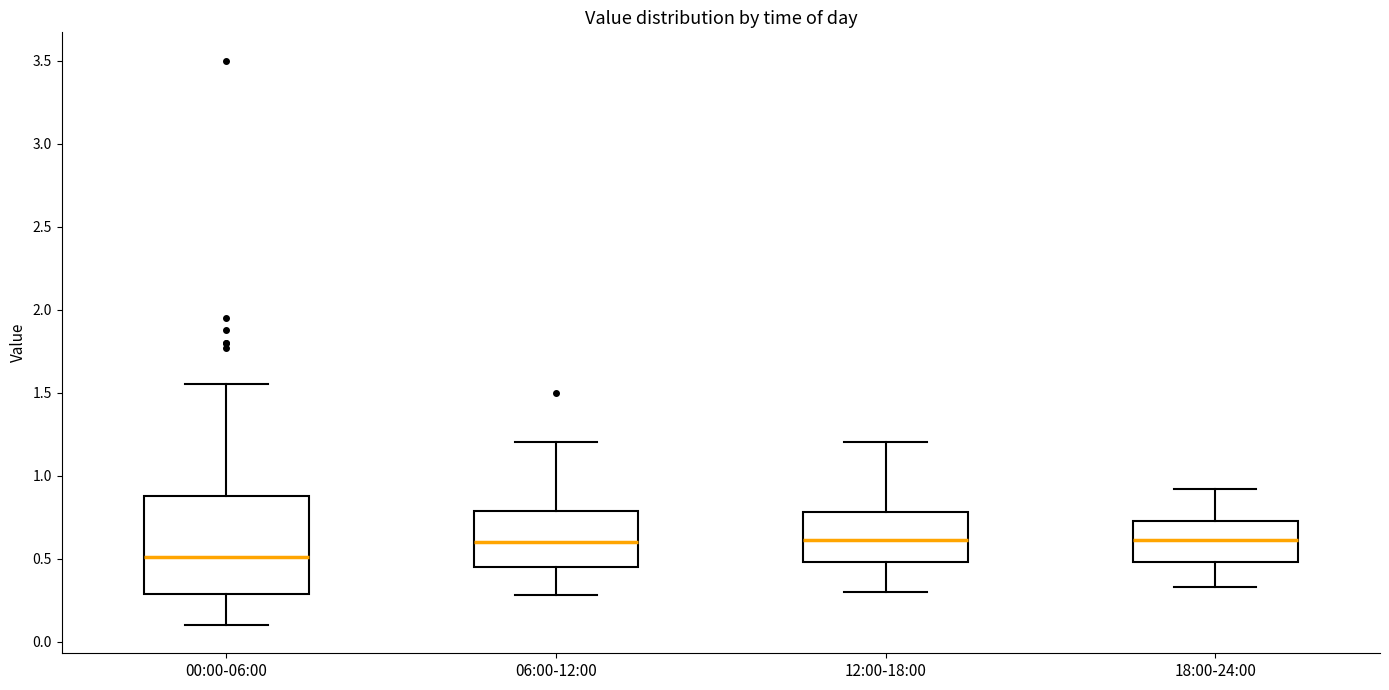

Where is the lower edge of the box for 12:00-18:00 on the y-axis? The values are not printed on the chart, so give them approximately, as read against the axis.

0.50